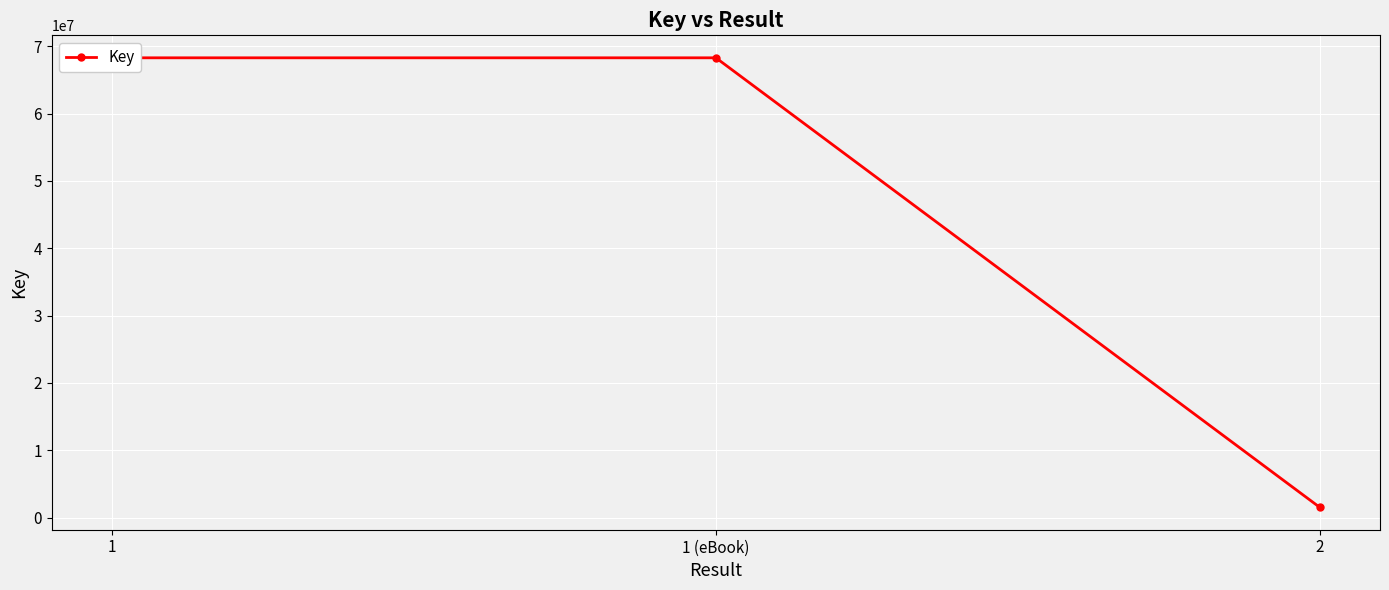

Reading left to right, list all the values displayed in this chart.

68271681	68271681	1552083